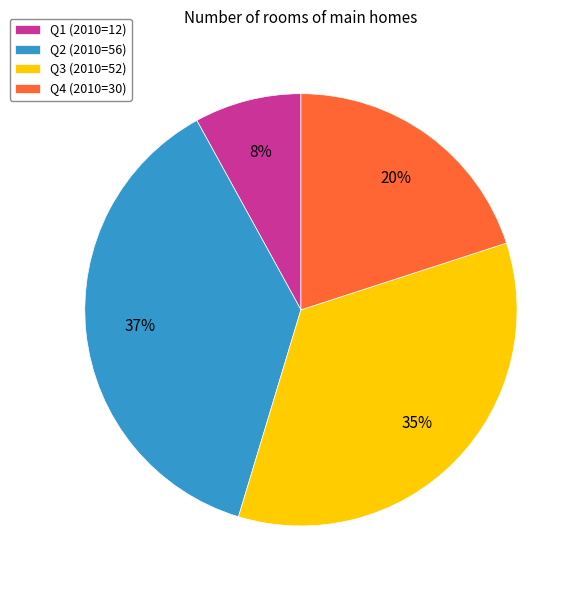

Which category has the biggest portion of the pie?

Q2